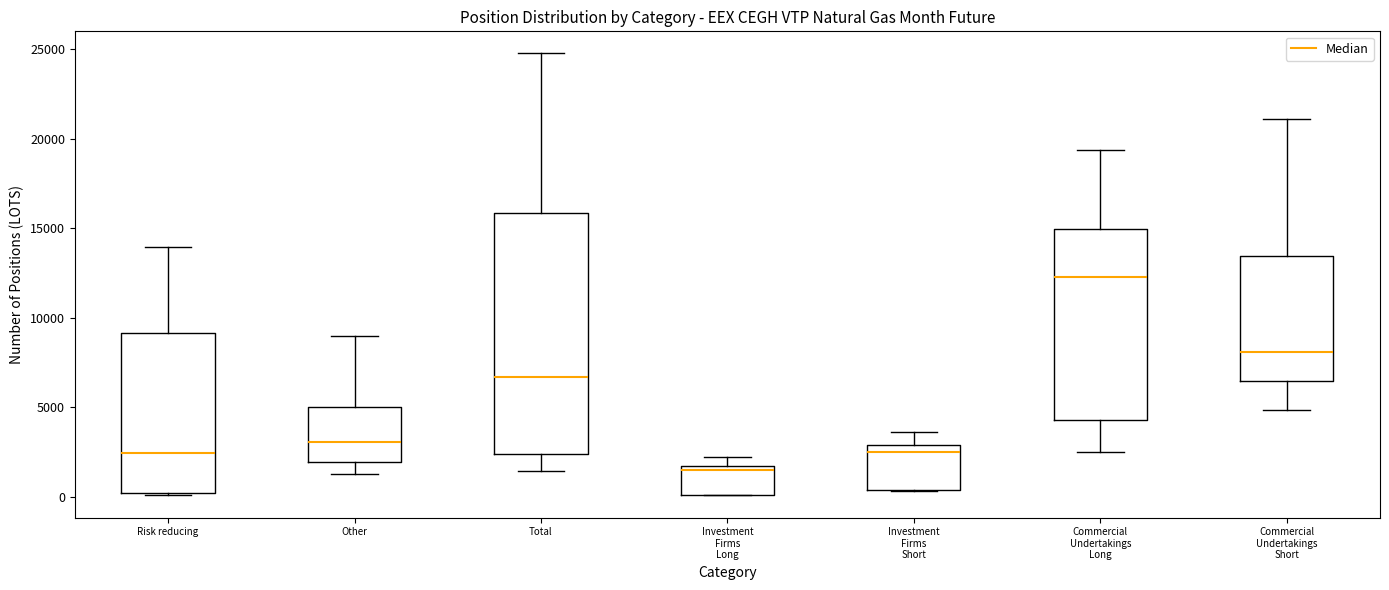

Reading left to right, transcribe this box plot: for each box, give where its median line is, the range the box spans, and where its two whiskers end, as read against the y-axis. The values are not printed on the chart, so give them approximately, as read against the axis.

Risk reducing: median 2500, box 0 to 9000, whiskers 0 to 14000
Other: median 3000, box 2000 to 5000, whiskers 1000 to 9000
Total: median 6500, box 2500 to 16000, whiskers 1500 to 25000
Investment Firms Long: median 1500 (just below the box's upper edge), box 0 to 1500, whiskers 0 to 2000
Investment Firms Short: median 2500, box 500 to 3000, whiskers 500 to 3500
Commercial Undertakings Long: median 12500, box 4500 to 15000, whiskers 2500 to 19500
Commercial Undertakings Short: median 8000, box 6500 to 13500, whiskers 5000 to 21000